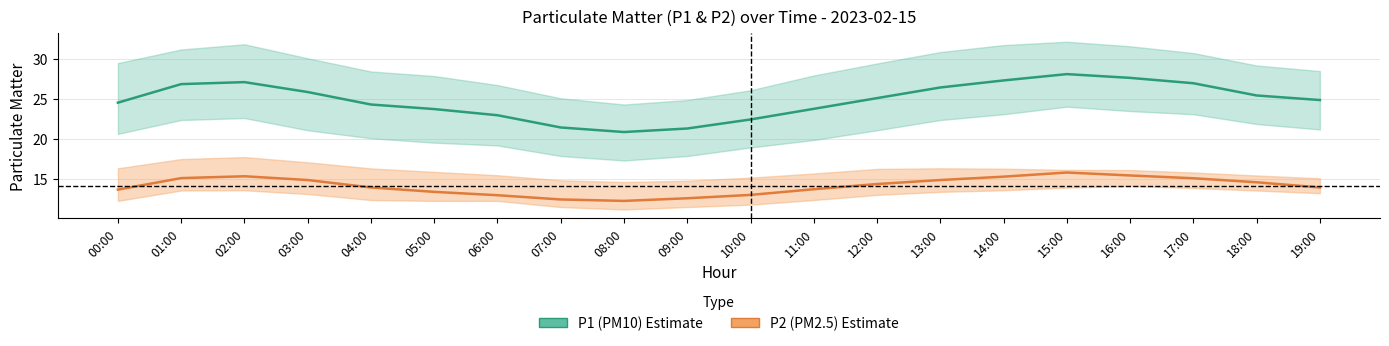

Is the value of P2 (PM2.5) at 18:00 greater than the value of P1 (PM10) at 19:00?

No